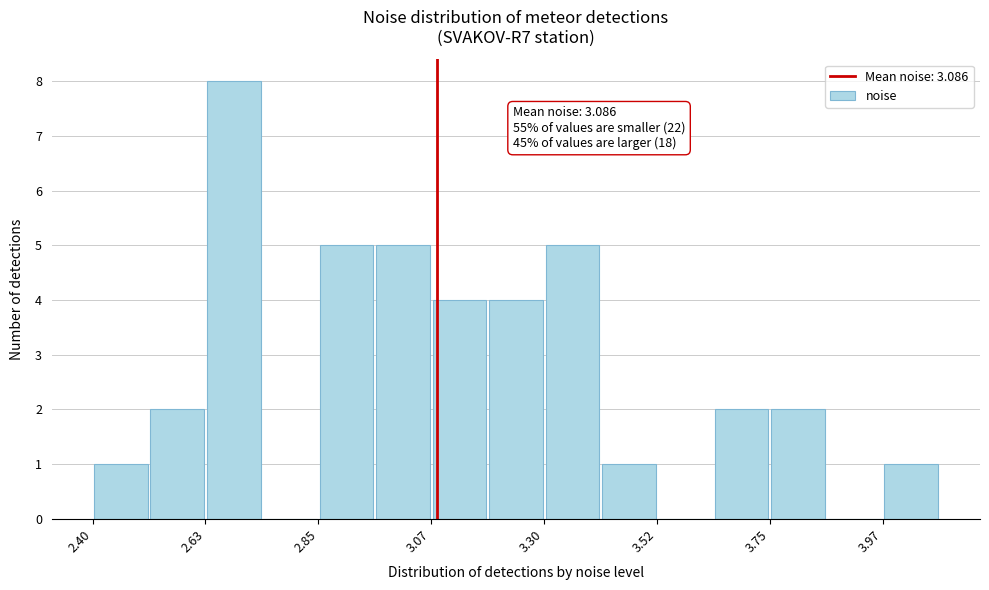

Around what value on the x-axis is the tallest bar? Give the approximate position of its centre, as read against the axis.

2.70